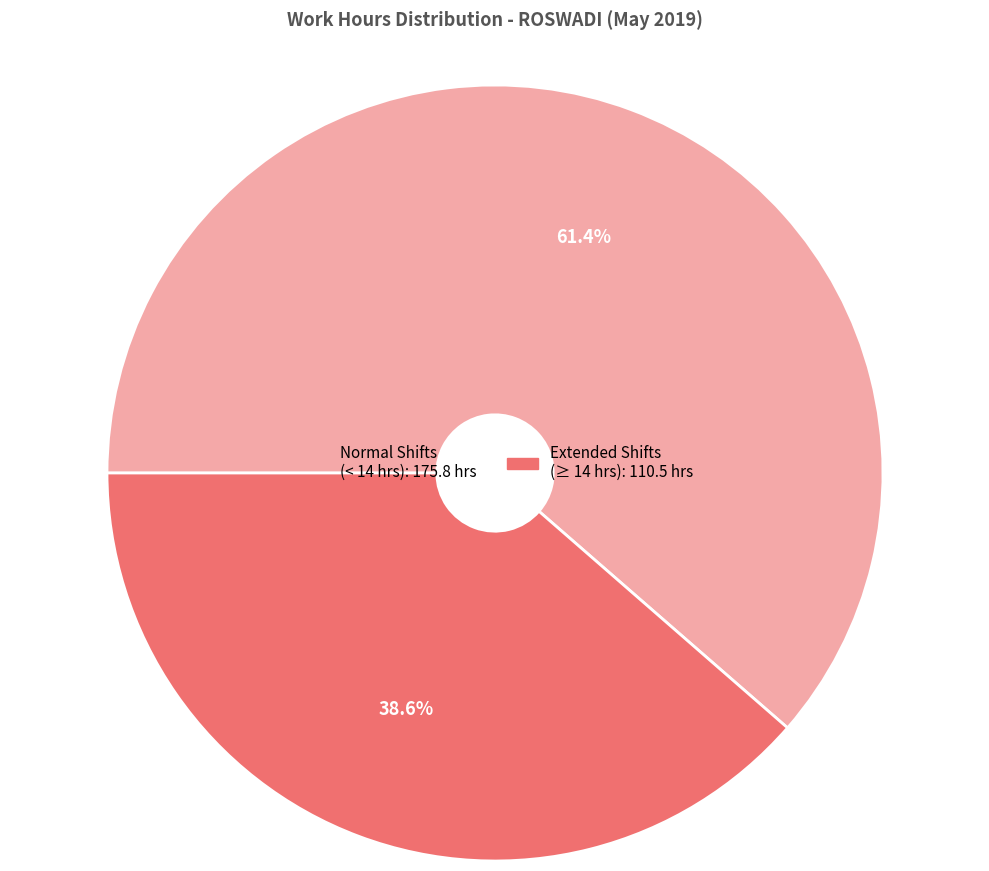

Is there any slice that represents more than half of the pie?

Yes